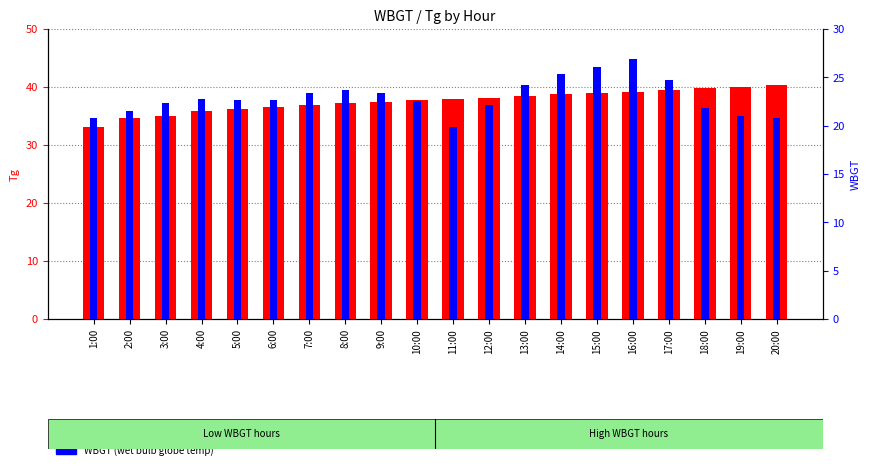

Rank the categories by Tg value from lowest to highest.

1:00, 2:00, 3:00, 4:00, 5:00, 6:00, 7:00, 8:00, 9:00, 10:00, 11:00, 12:00, 13:00, 14:00, 15:00, 16:00, 17:00, 18:00, 19:00, 20:00